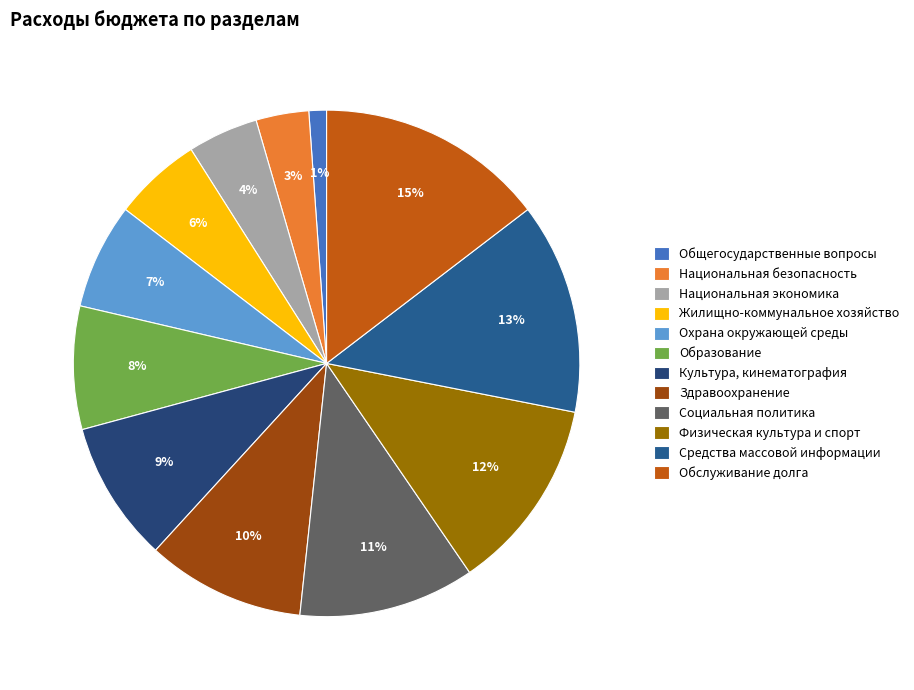

Combined, what portion of the pie is Национальная экономика and Жилищно-коммунальное хозяйство?

10.1%